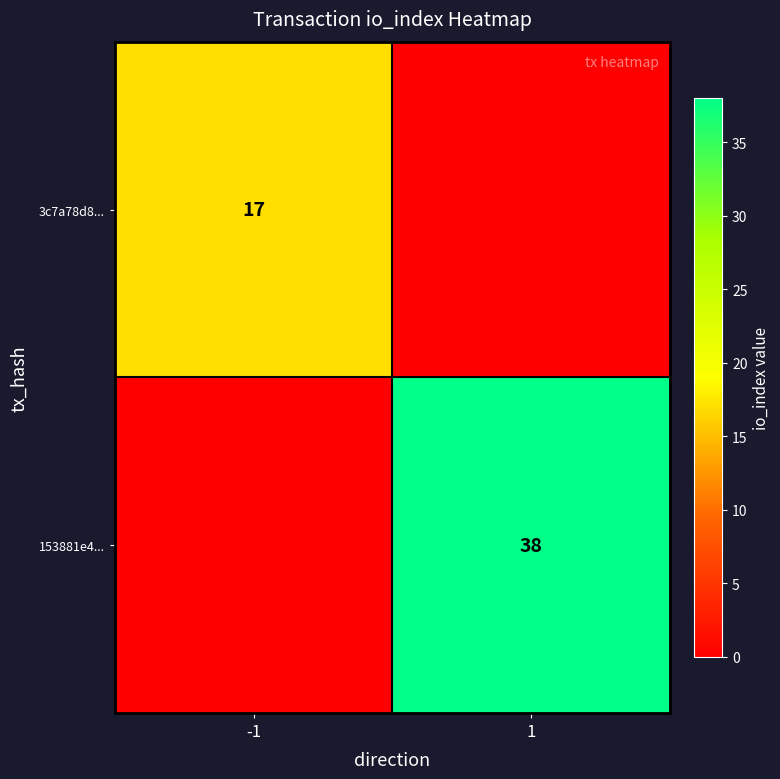

Is it true that 153881e4... equals 38 at 1?

True